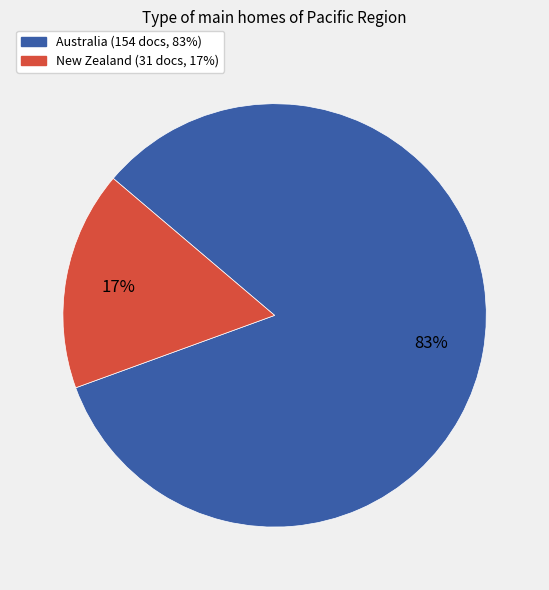

How many segments does this pie chart have?

2